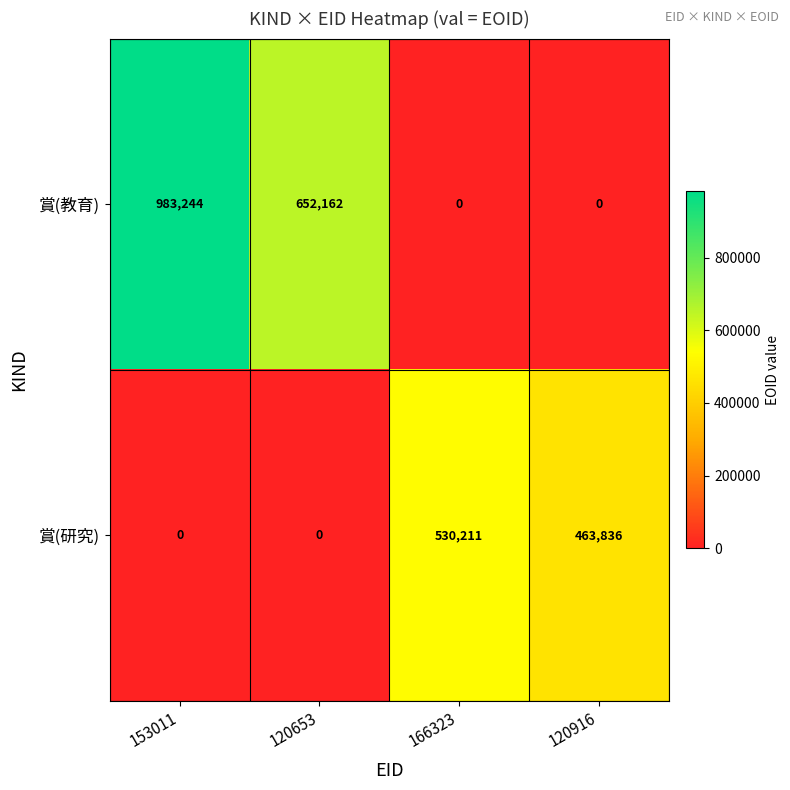

List the series in order of their overall mean, highest first.

賞(教育), 賞(研究)